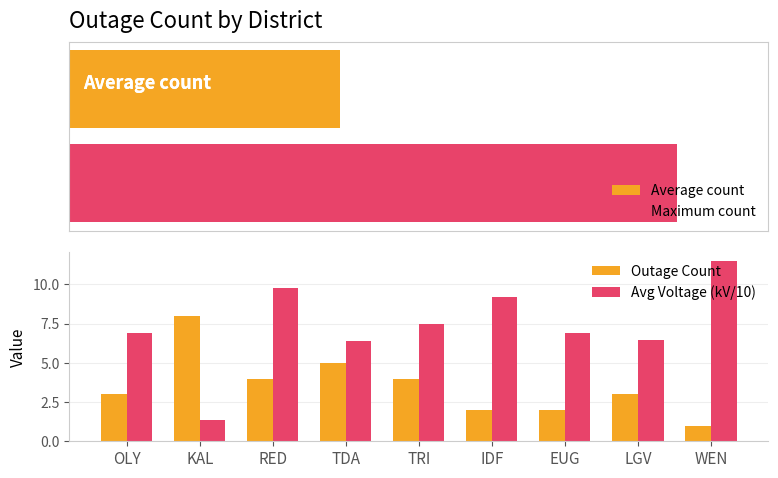

Where is Avg Voltage (kV/10) nearest to the value 6?

TDA